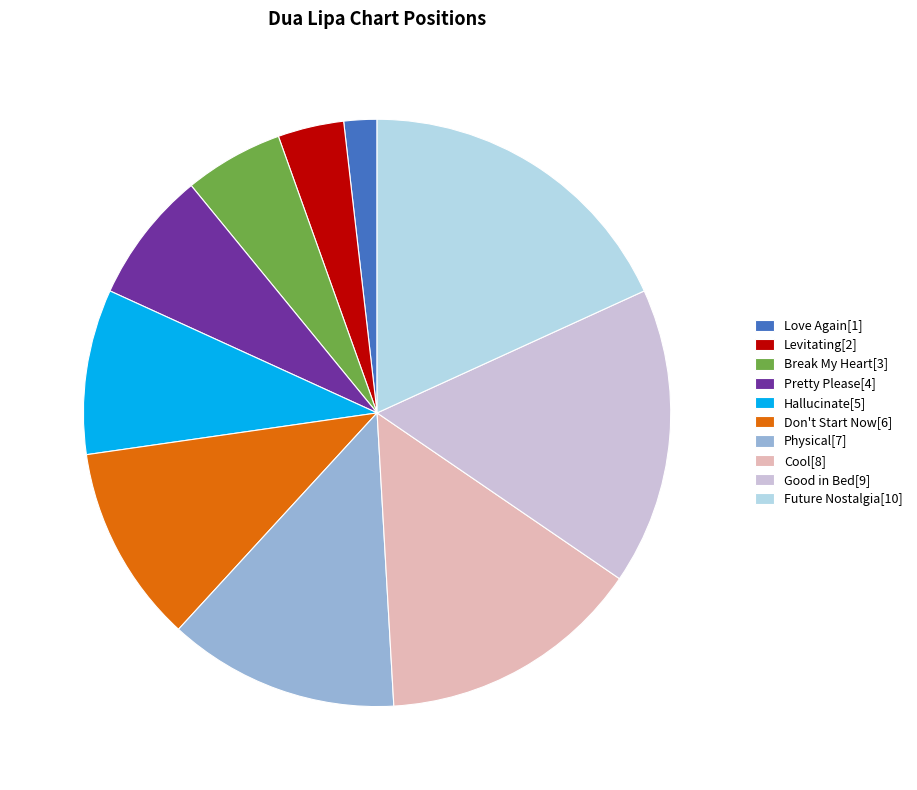

Count the number of slices in the pie.

10